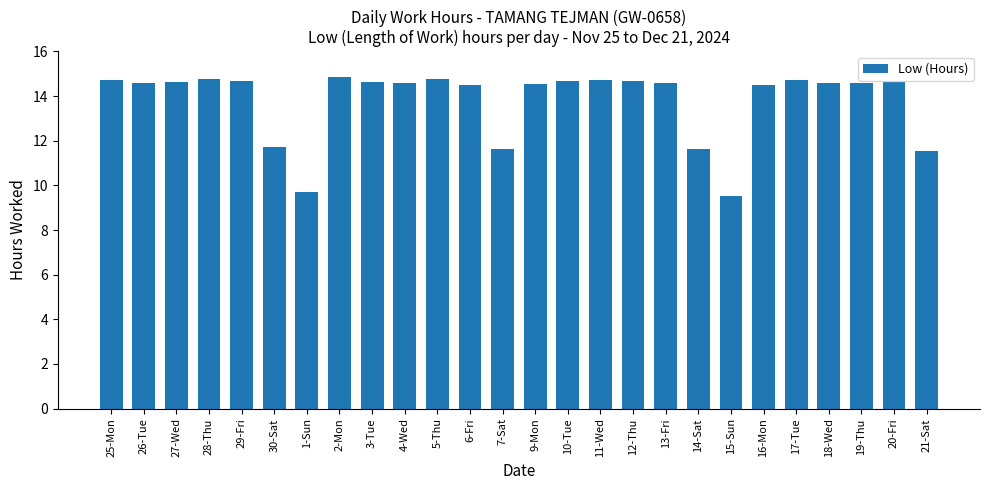

What is the smallest value displayed?

9.5